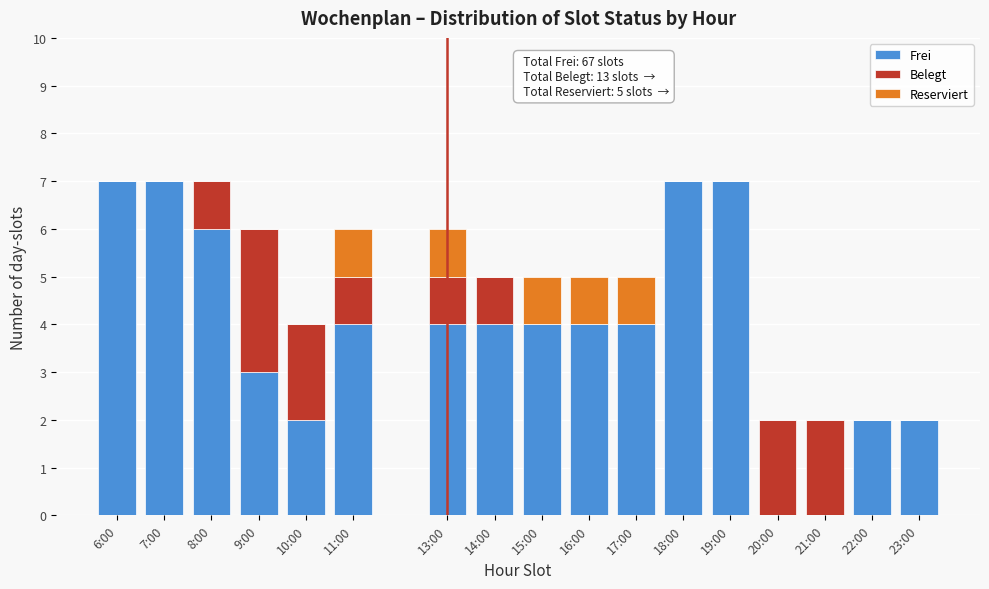

What is the sum of all Frei values?

67